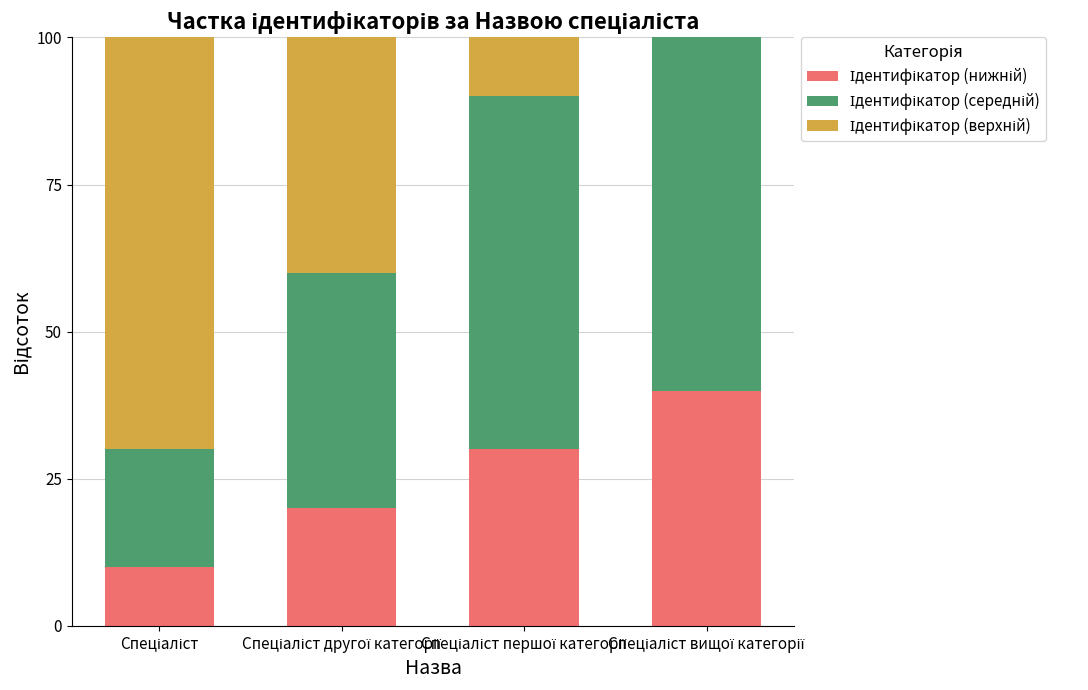

At which label is Ідентифікатор (середній) closest to 50?

Спеціаліст другої категорії